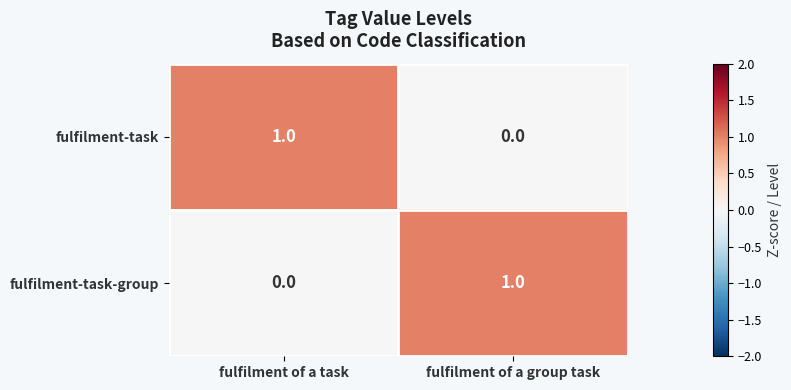

Reading right to left, transcribe all the data shown in this chart.

fulfilment-task: 0	1
fulfilment-task-group: 1	0